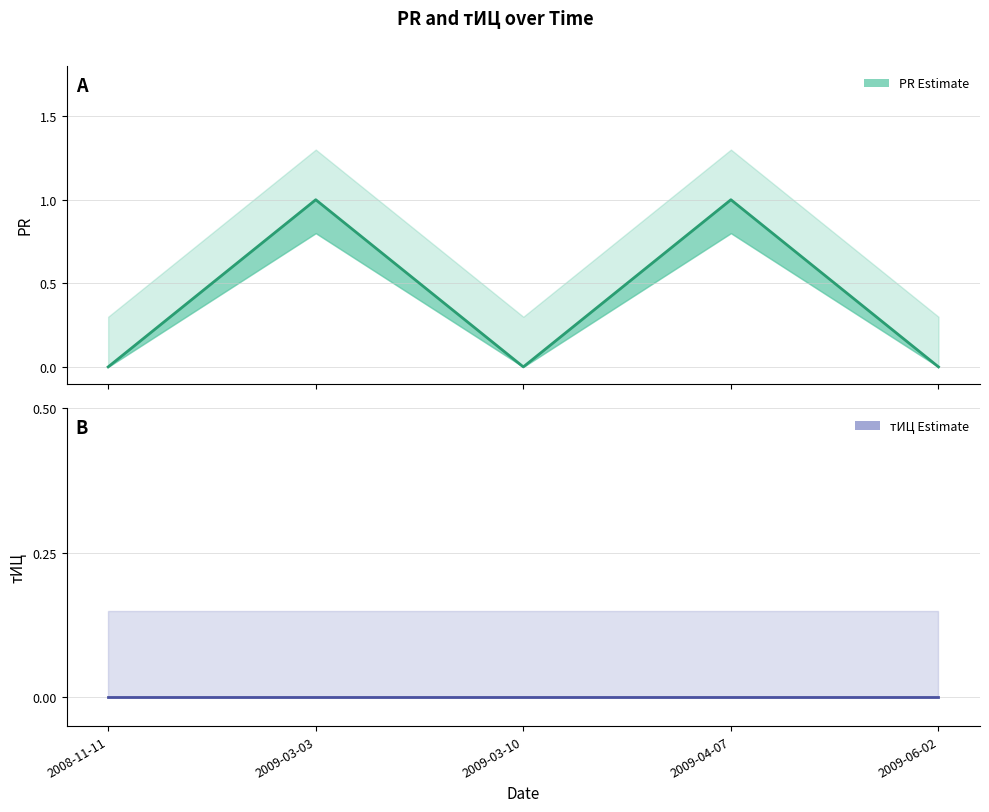

Reading left to right, transcribe all the data shown in this chart.

PR: 2008-11-11=0	2009-03-03=1	2009-03-10=0	2009-04-07=1	2009-06-02=0
тИЦ: 2008-11-11=0	2009-03-03=0	2009-03-10=0	2009-04-07=0	2009-06-02=0